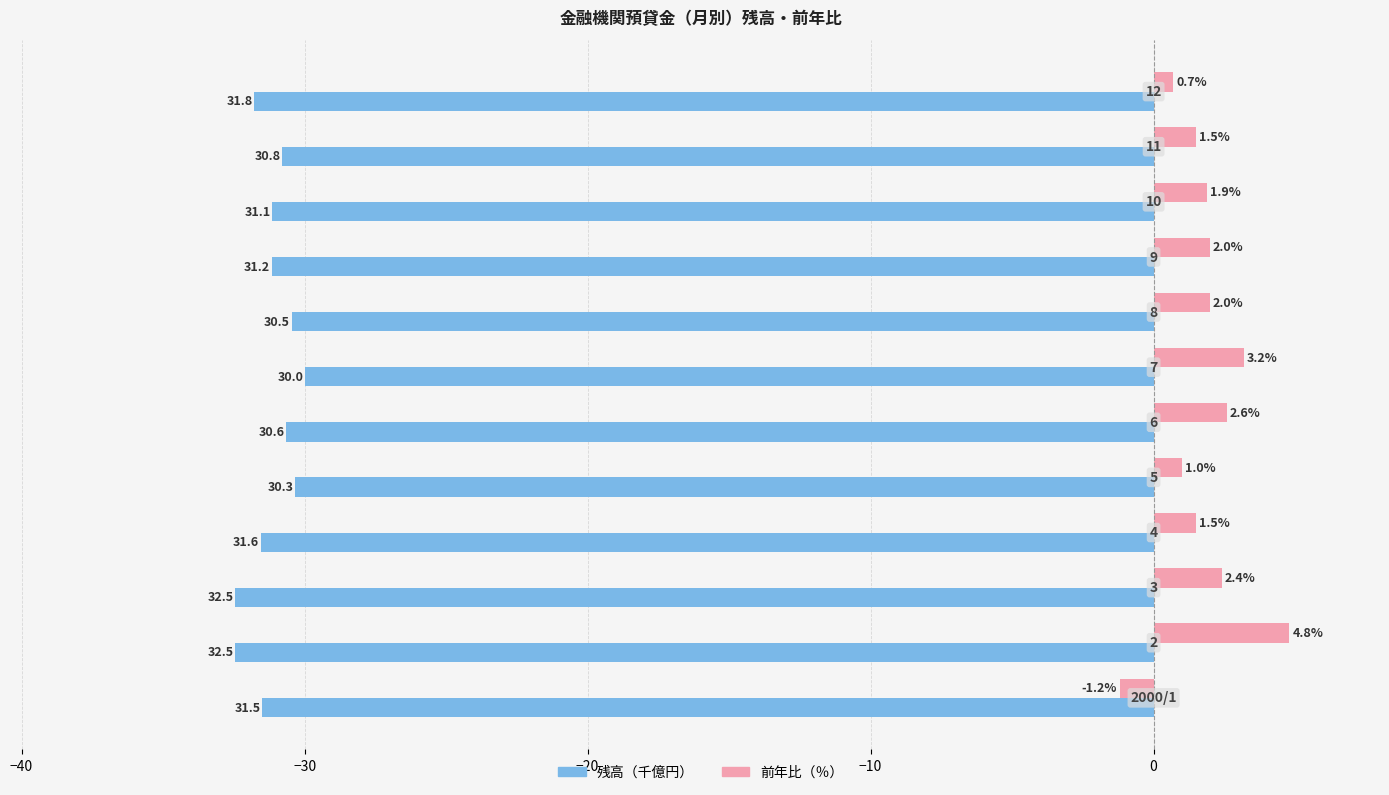

What is the value of the 前年比（％） bar at the 9th from the left?

2.0